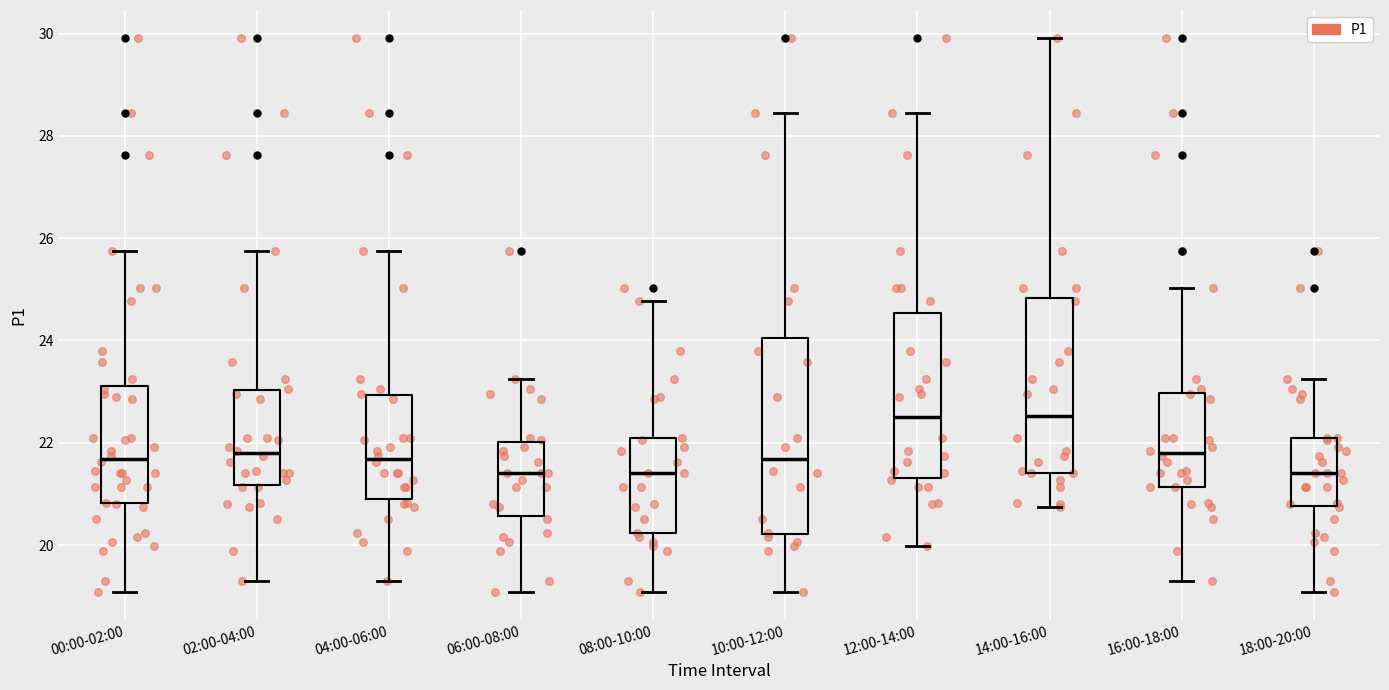

Reading left to right, transcribe this box plot: for each box, give where its median line is, the range the box spans, and where its two whiskers end, as read against the y-axis. The values are not printed on the chart, so give them approximately, as read against the axis.

00:00-02:00: median 21.6, box 20.8 to 23.2, whiskers 19.0 to 25.8
02:00-04:00: median 21.8, box 21.2 to 23.0, whiskers 19.4 to 25.8
04:00-06:00: median 21.6, box 21.0 to 23.0, whiskers 19.4 to 25.8
06:00-08:00: median 21.4, box 20.6 to 22.0, whiskers 19.0 to 23.2
08:00-10:00: median 21.4, box 20.2 to 22.2, whiskers 19.0 to 24.8
10:00-12:00: median 21.6, box 20.2 to 24.0, whiskers 19.0 to 28.4
12:00-14:00: median 22.6, box 21.4 to 24.6, whiskers 20.0 to 28.4
14:00-16:00: median 22.6, box 21.4 to 24.8, whiskers 20.8 to 30.0
16:00-18:00: median 21.8, box 21.2 to 23.0, whiskers 19.4 to 25.0
18:00-20:00: median 21.4, box 20.8 to 22.0, whiskers 19.0 to 23.2